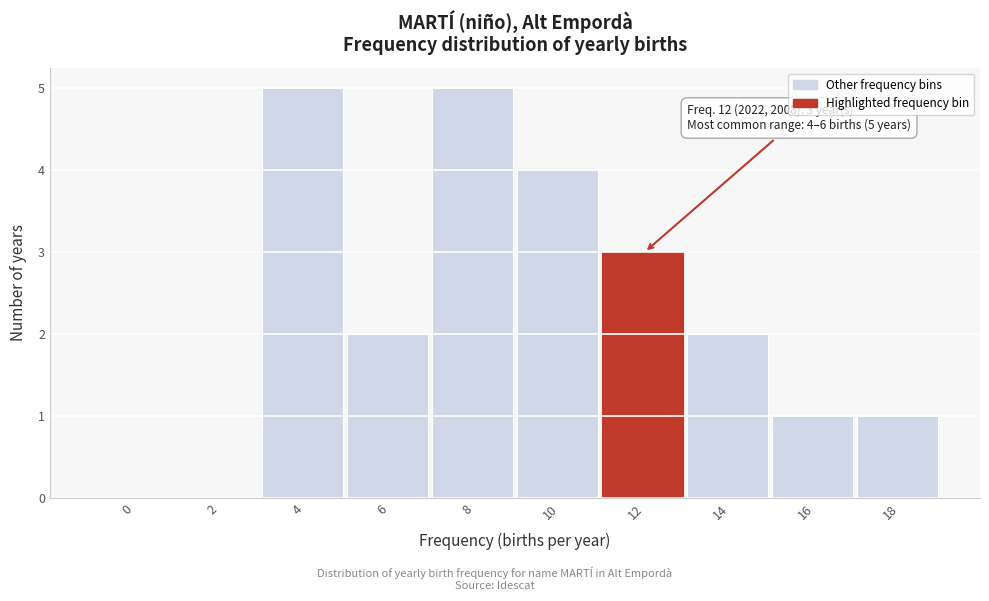

Reading left to right, transcribe all the data shown in this chart.

0=0	2=0	4=5	6=2	8=5	10=4	12=3	14=2	16=1	18=1